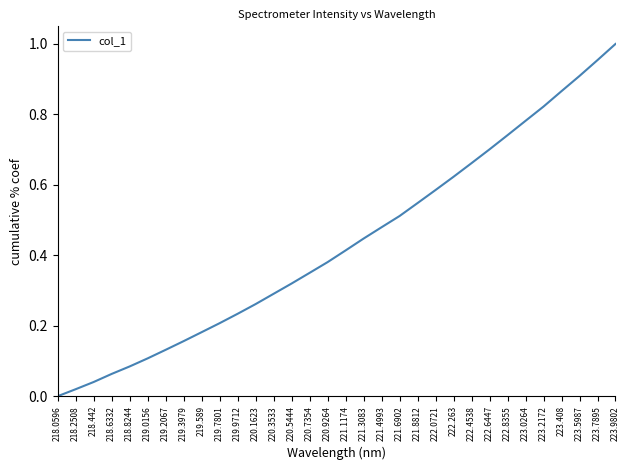

Is it true that the value at 221.3083 is 0.1?

False